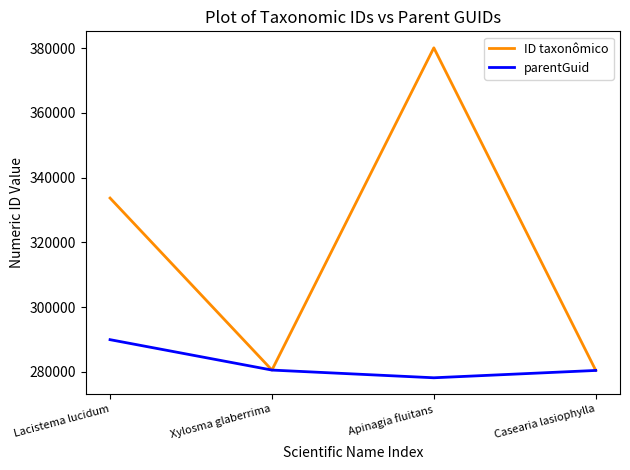

Which series has the widest spread of values?

ID taxonômico